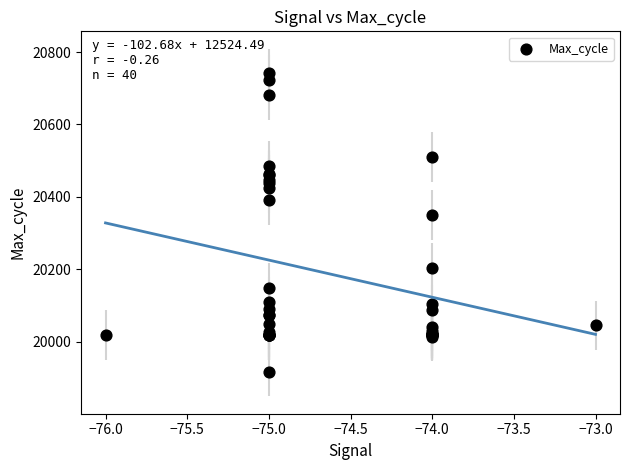

What Y value in the scatter plot is closest to 20329?

20350